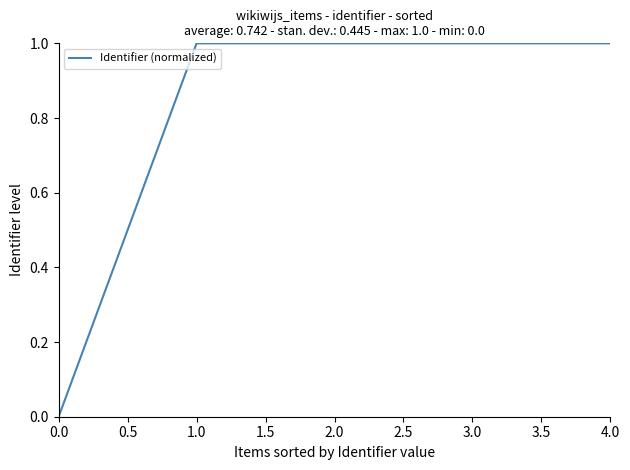

What position from the left is 3.0?

4